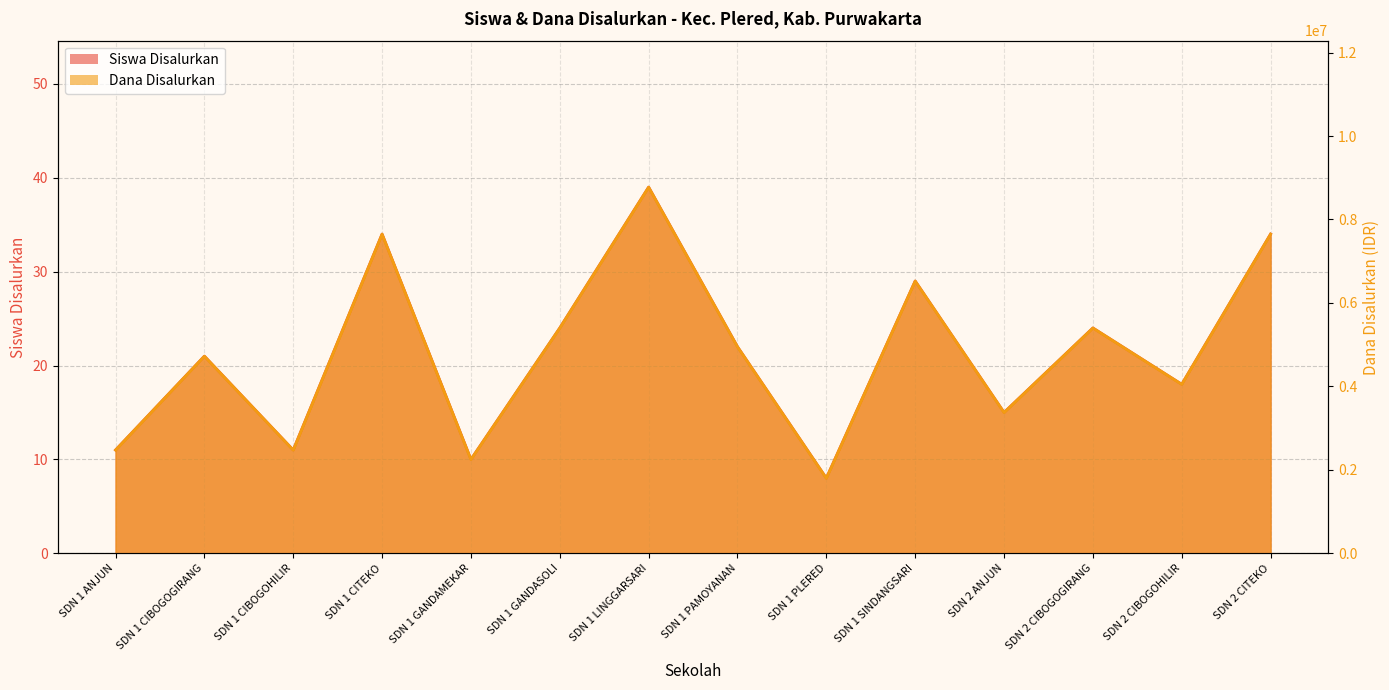

At which category does Siswa Disalurkan reach its first local peak?

SDN 1 CIBOGOGIRANG